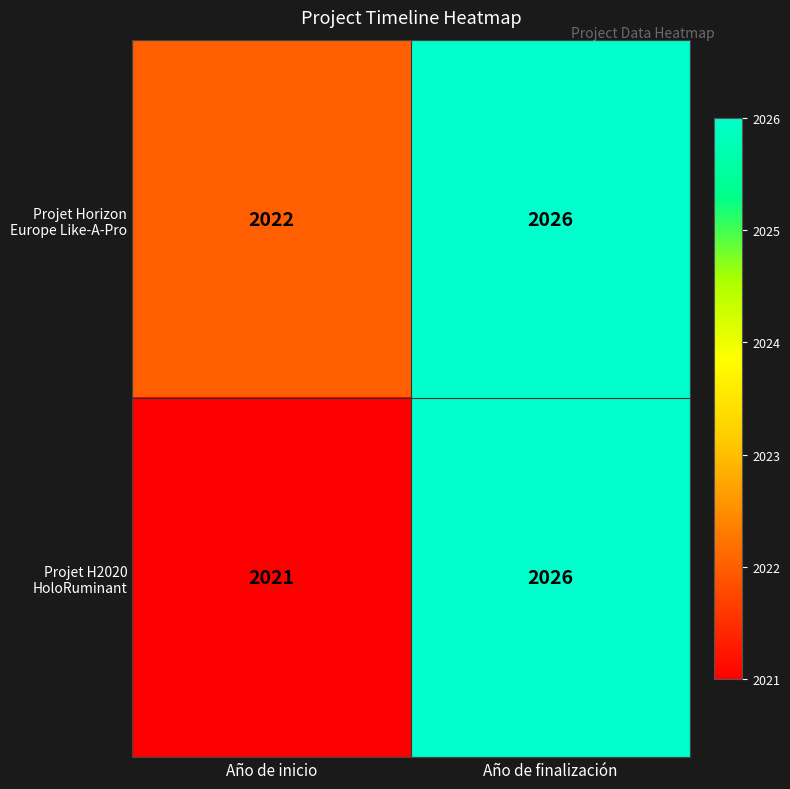

Which label corresponds to the smallest value in the chart?

Año de inicio